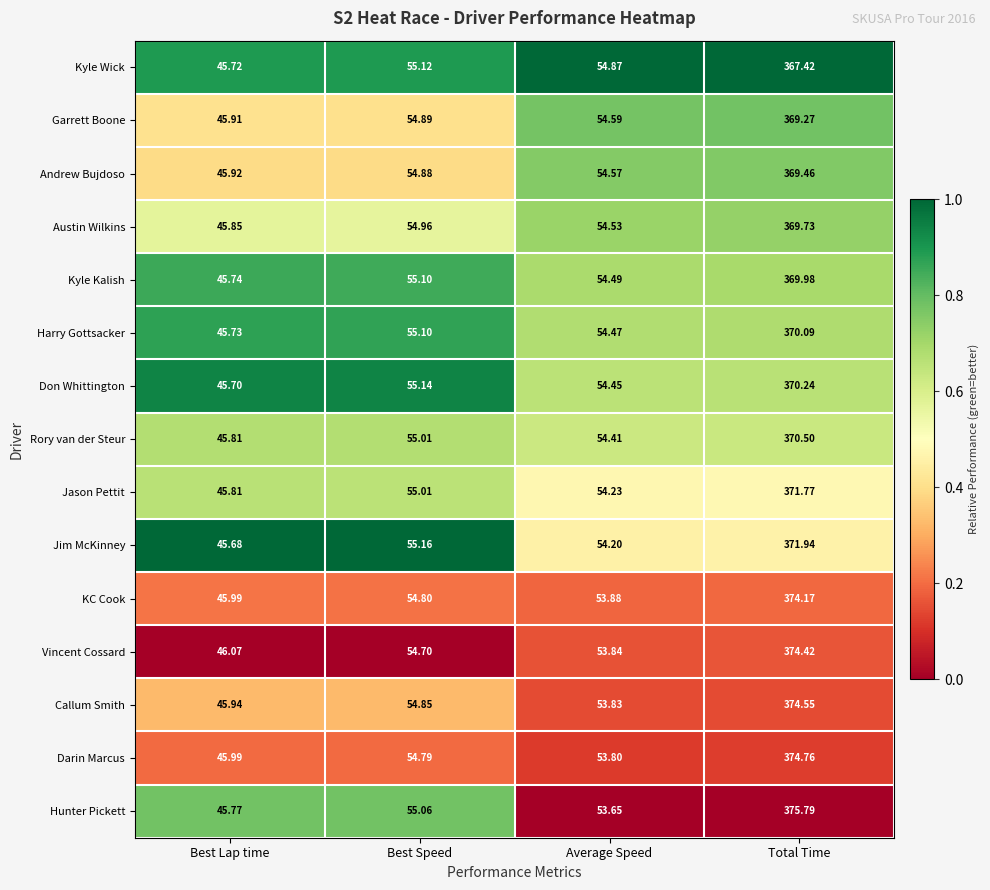

Which series has the largest range (max minus min)?

Hunter Pickett